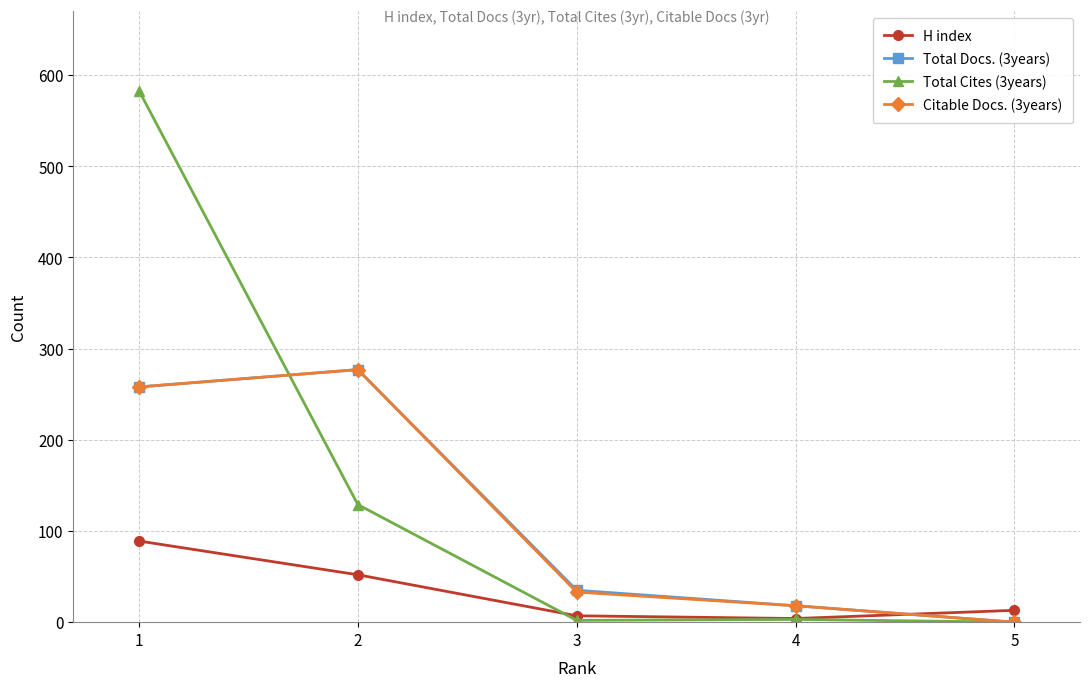

Is it true that Total Cites (3years) equals 360 at 5?

False